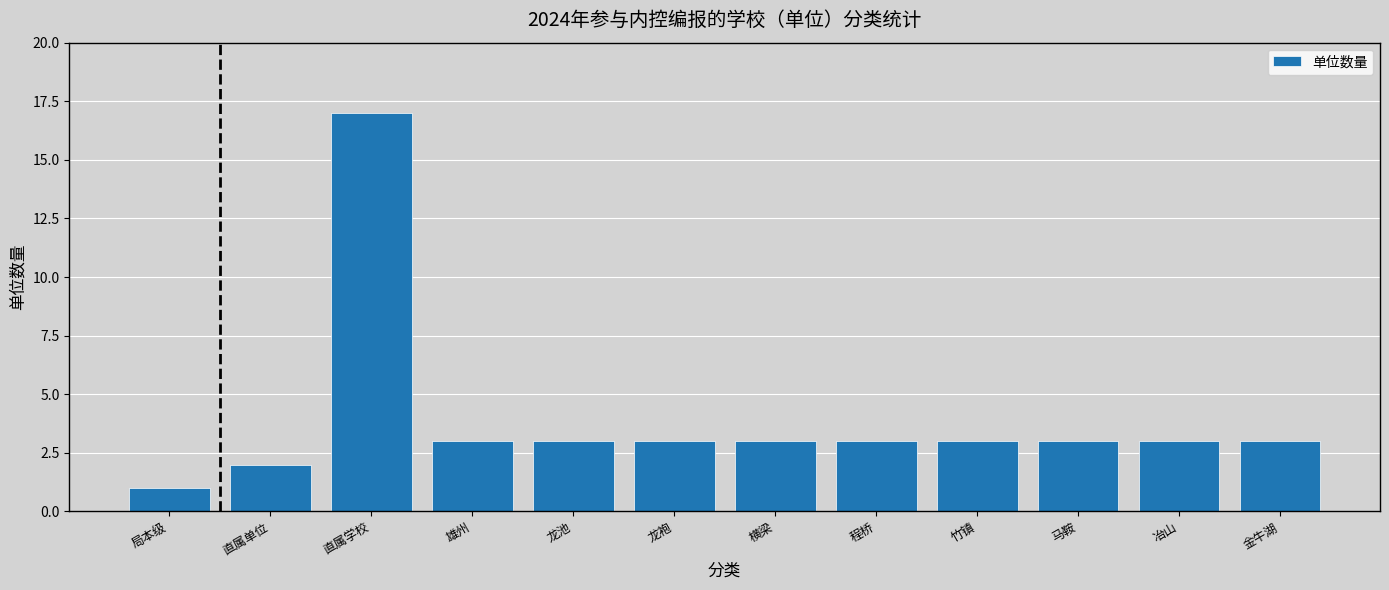

Reading left to right, transcribe all the data shown in this chart.

1	2	17	3	3	3	3	3	3	3	3	3